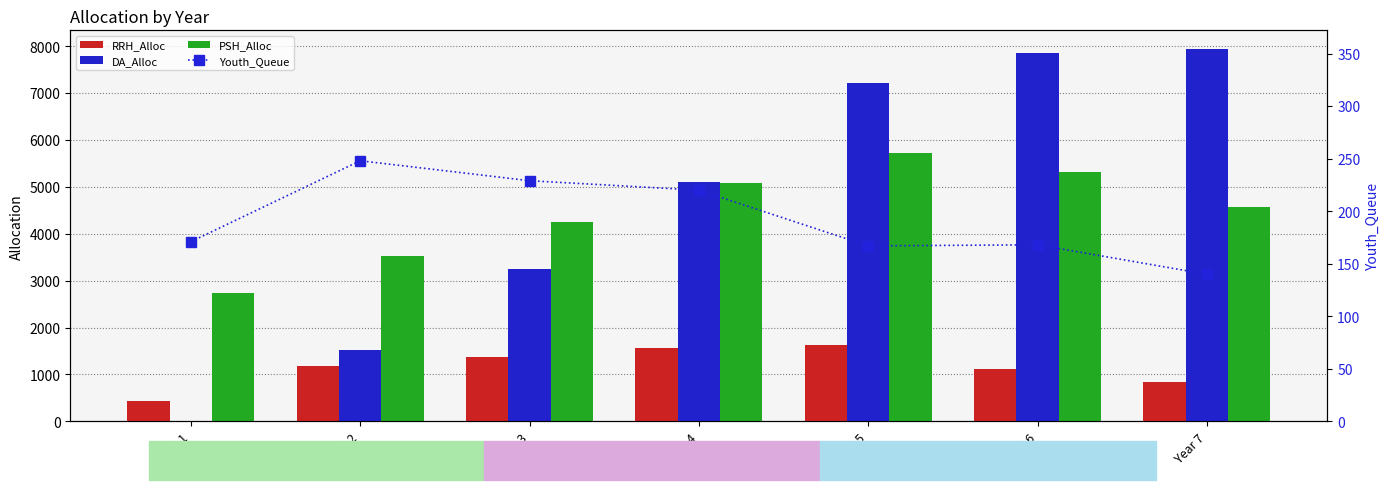

The value of RRH_Alloc at Year 1 is 427. True or false?

True